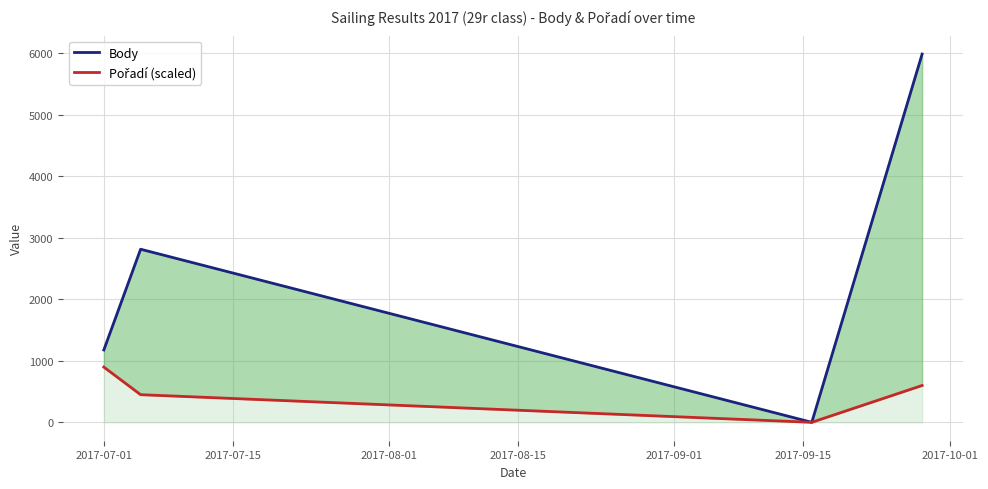

Is it true that Pořadí (scaled) equals -498.2 at 2017-08-01?

False